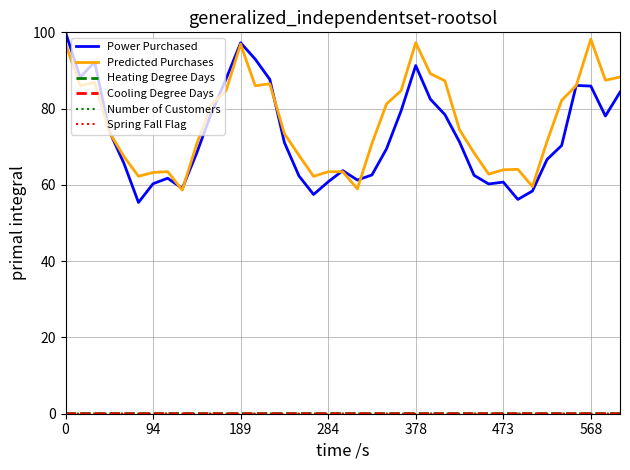

Which series has the widest spread of values?

Power Purchased